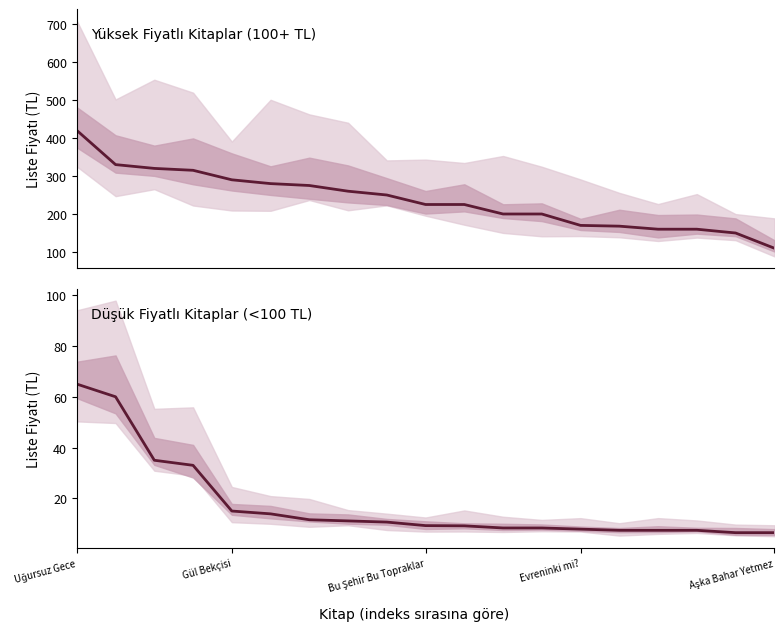

What position from the right is 7?

12